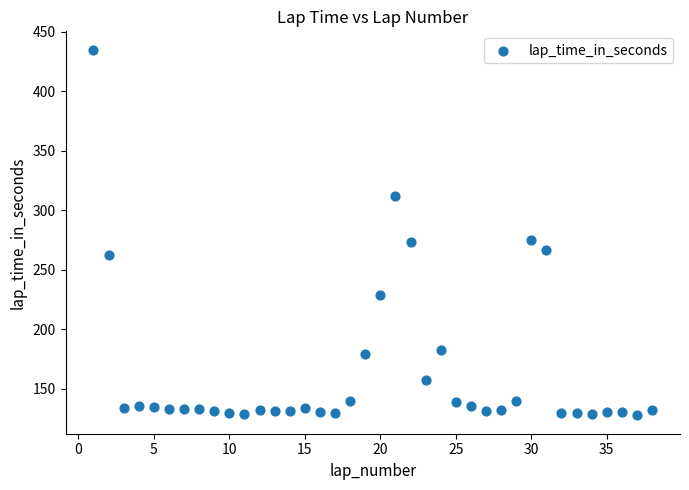

What is the range of X values (max minus min)?

37.0